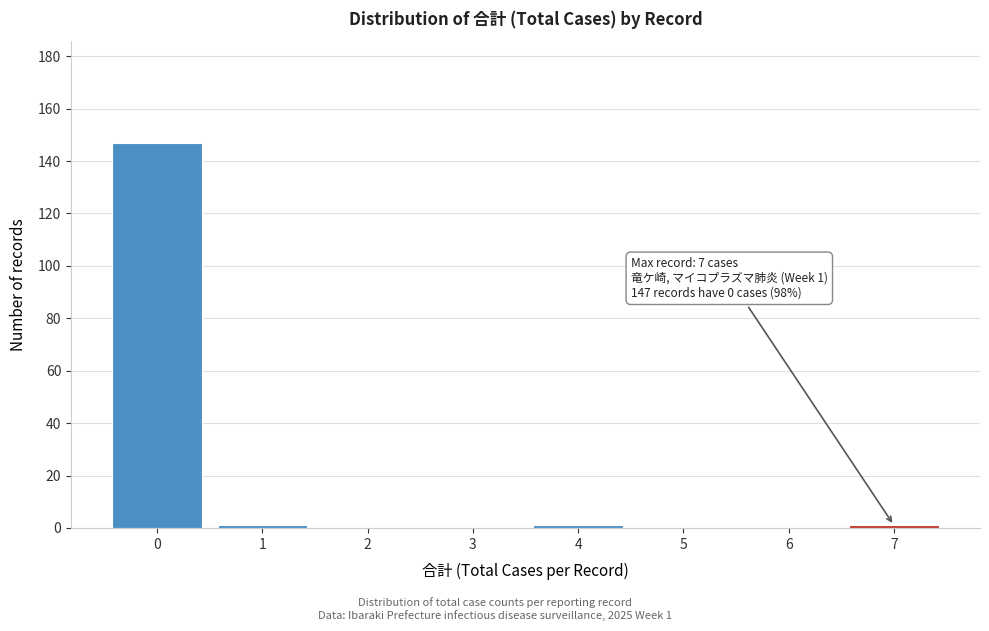

Reading right to left, what are all the values shown in this chart?

7=1	6=0	5=0	4=1	3=0	2=0	1=1	0=147